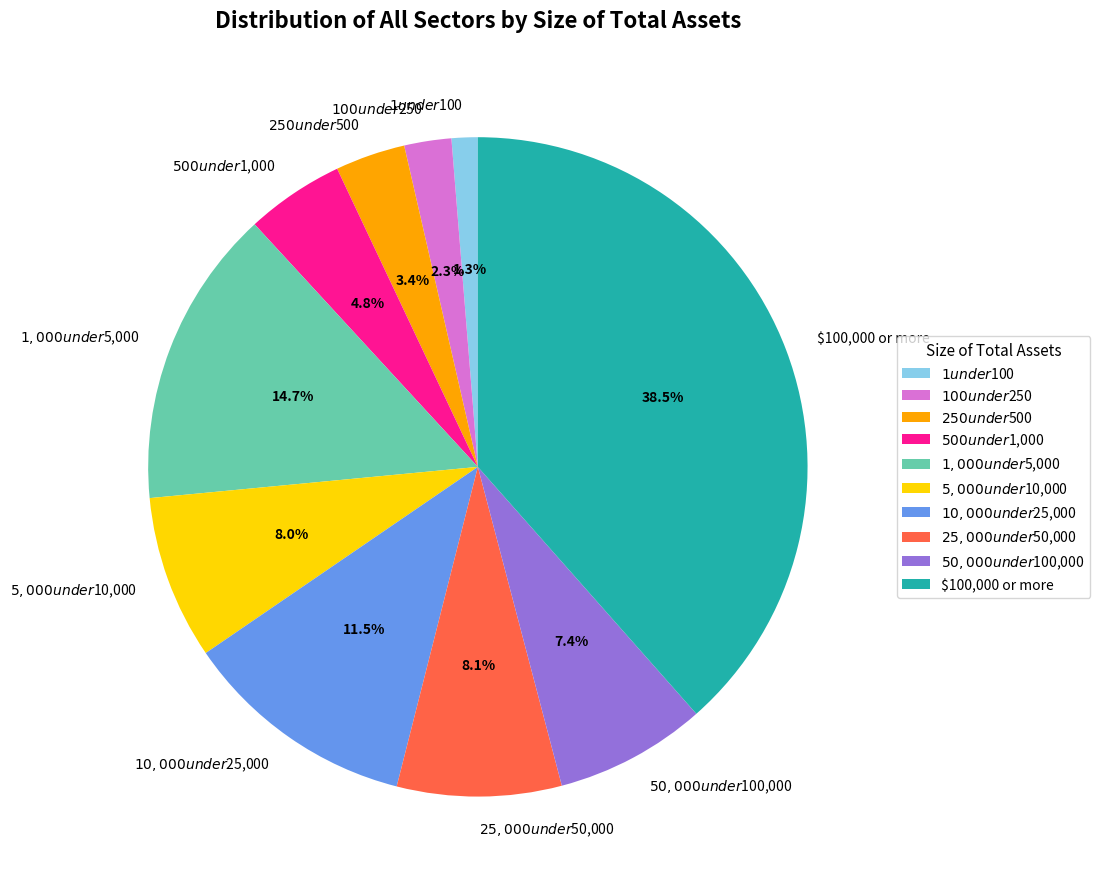

Is there a majority slice in this chart?

No